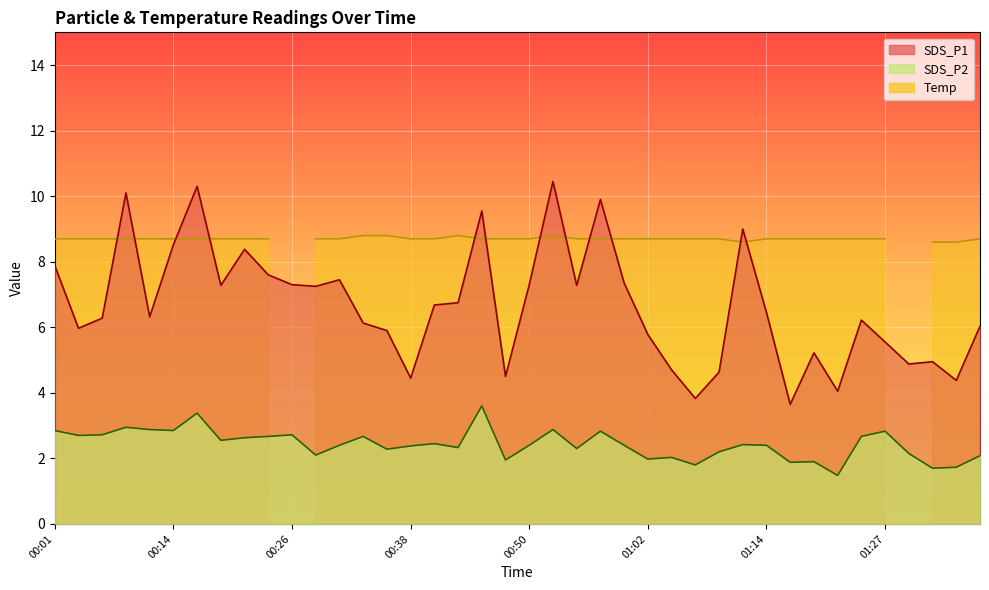

What is the label of the 15th point from the right?

01:02